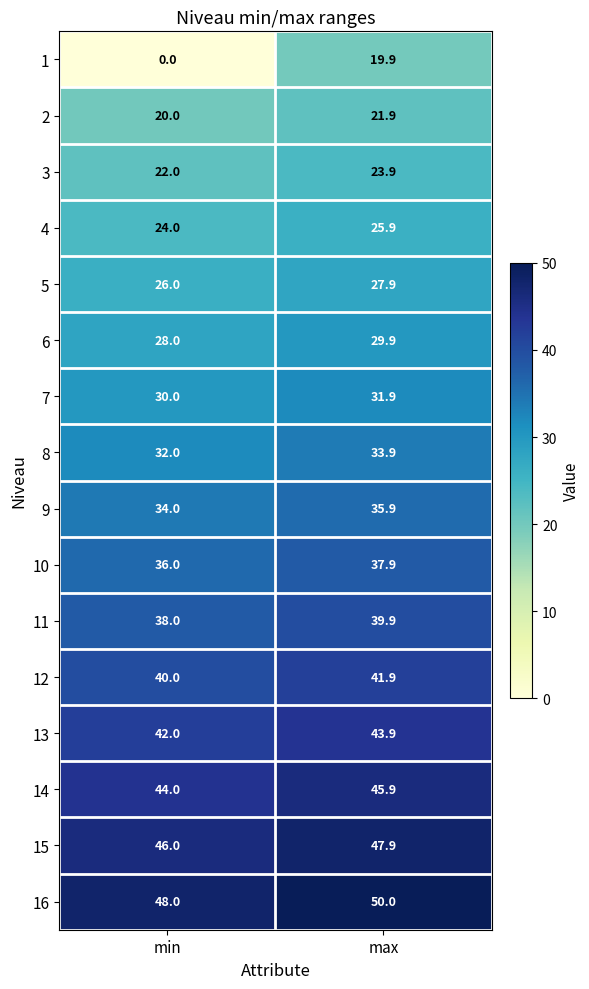

What is the approximate value of 2 at max?

21.9